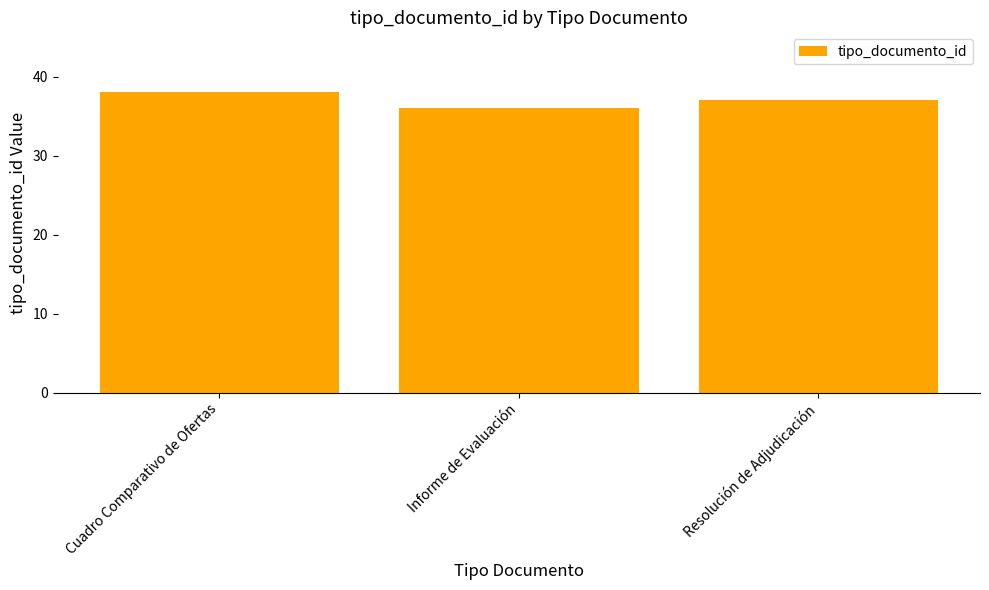

What is the approximate value at Informe de Evaluación?

36